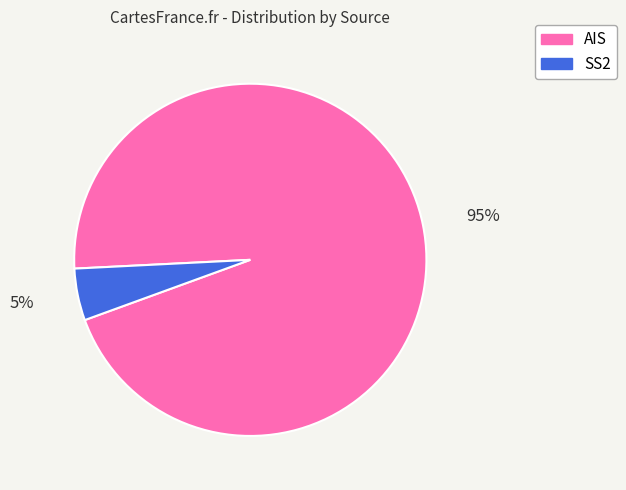

To the nearest percent, what percentage of the pie is AIS?

95%